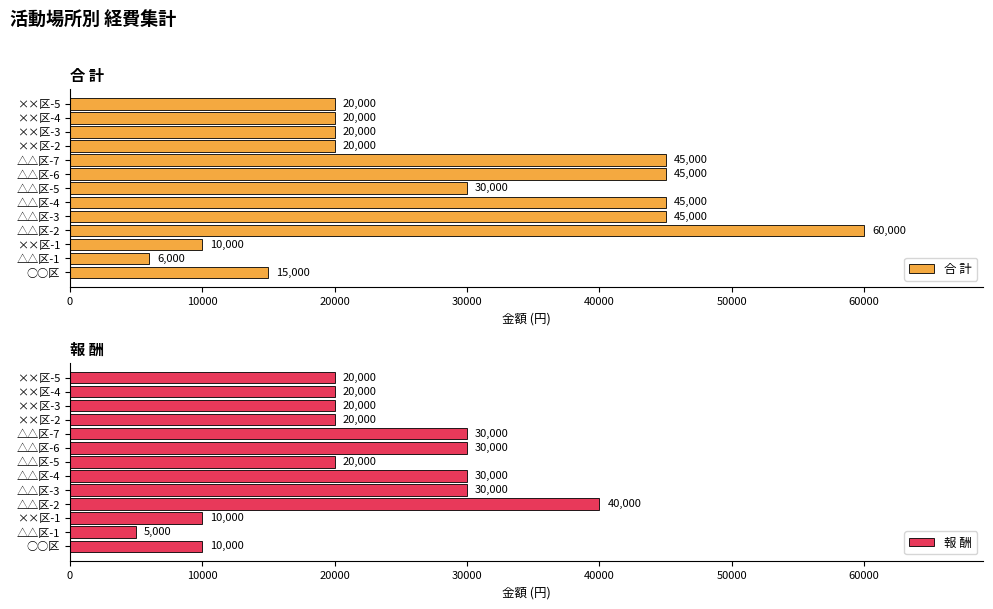

Reading right to left, list all the values displayed in this chart.

合 計: 20000	20000	20000	20000	45000	45000	30000	45000	45000	60000	10000	6000	15000
報 酬: 20000	20000	20000	20000	30000	30000	20000	30000	30000	40000	10000	5000	10000